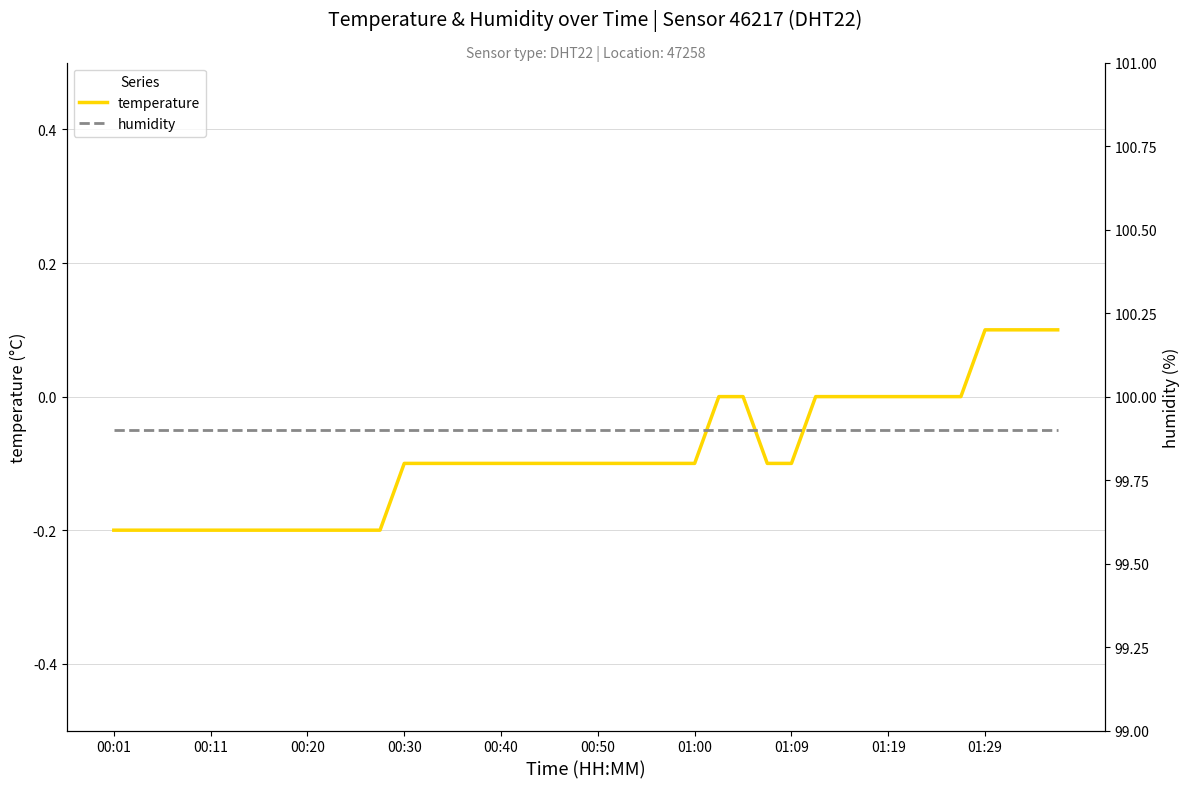

True or false: temperature has a value of -0.1 at 00:50.

True